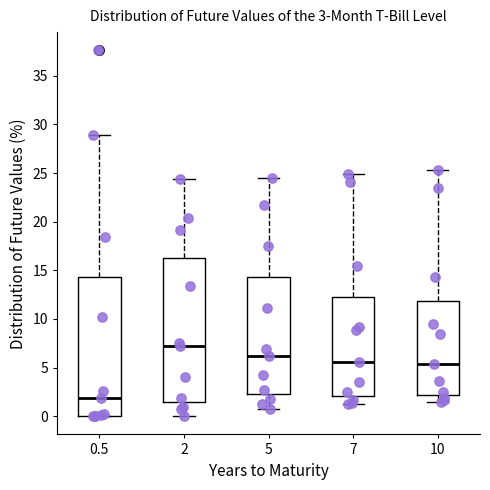

Which box has the highest median line?

2